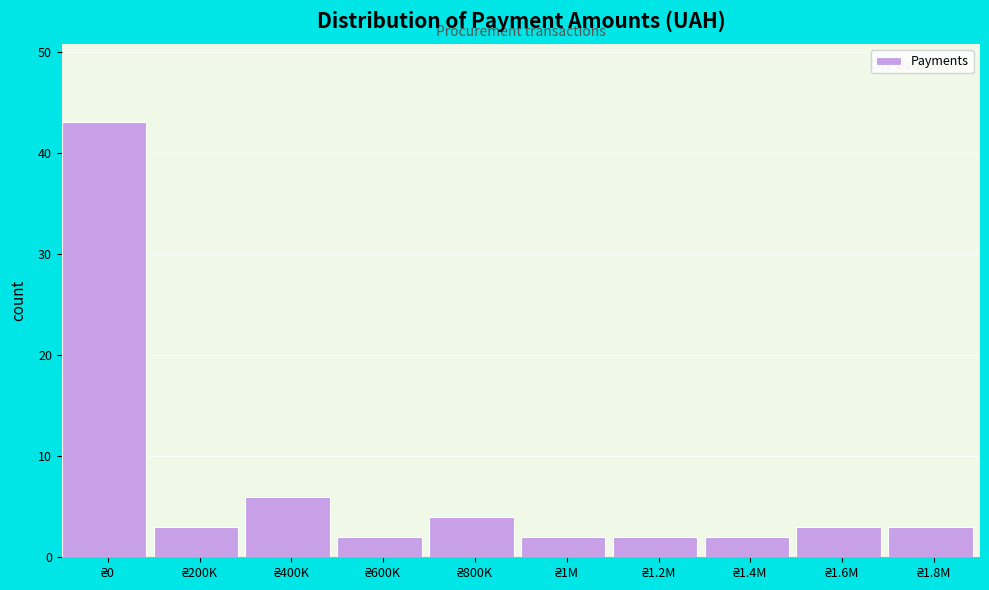

Reading left to right, what are all the values shown in this chart?

43	3	6	2	4	2	2	2	3	3